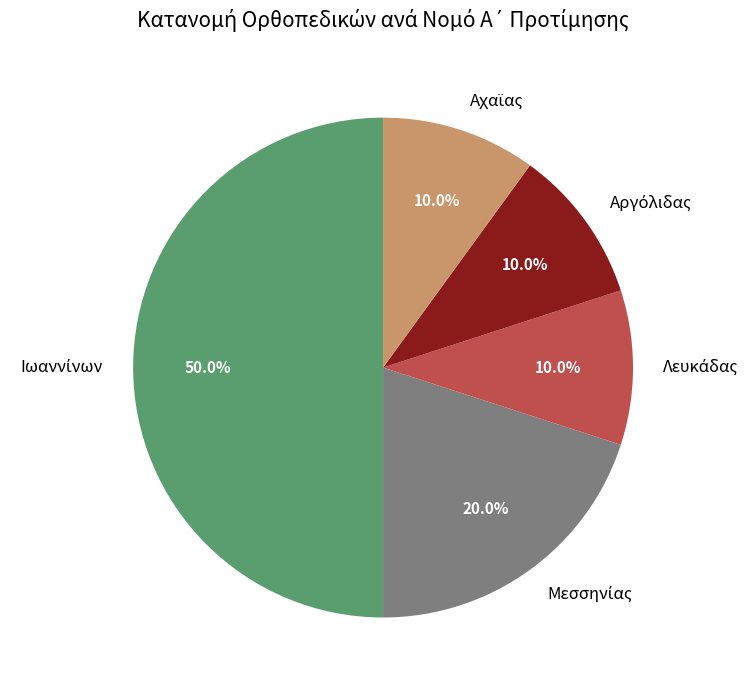

Is there a majority slice in this chart?

No